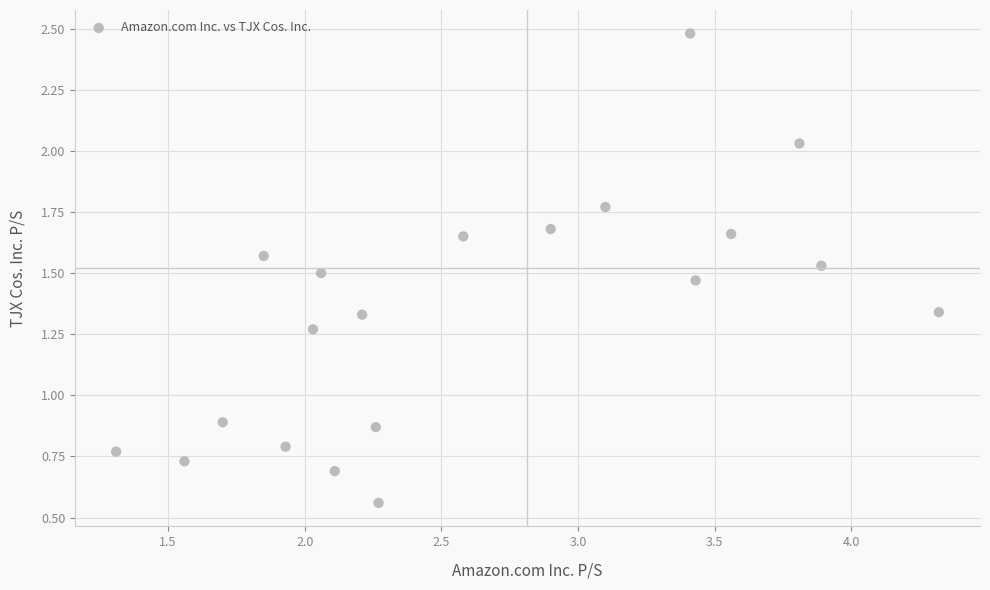

What is the range of Y values (max minus min)?

1.9